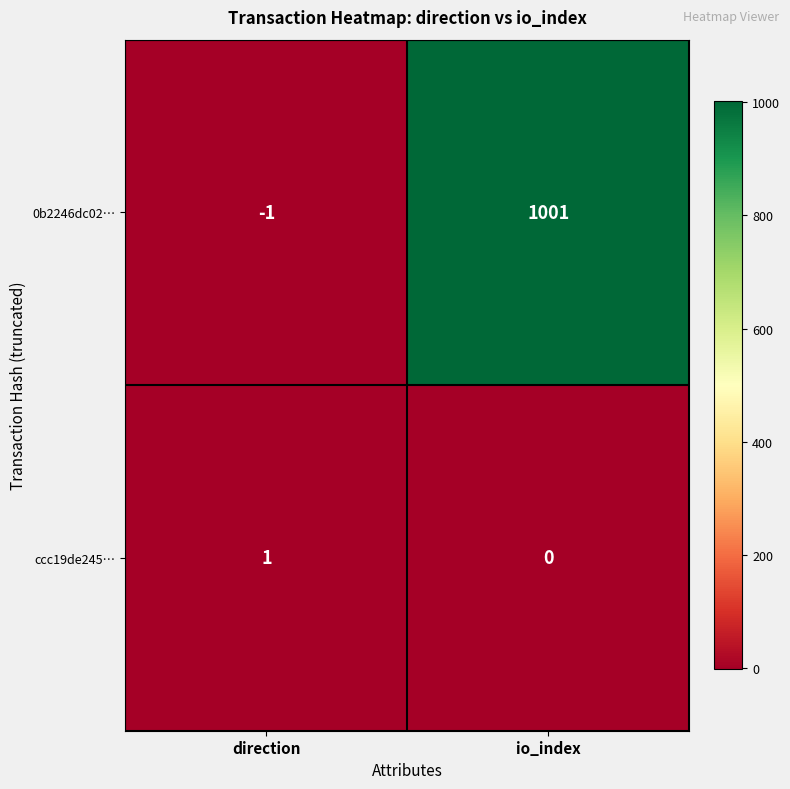

Which series changed the most between direction and io_index?

0b2246dc02…